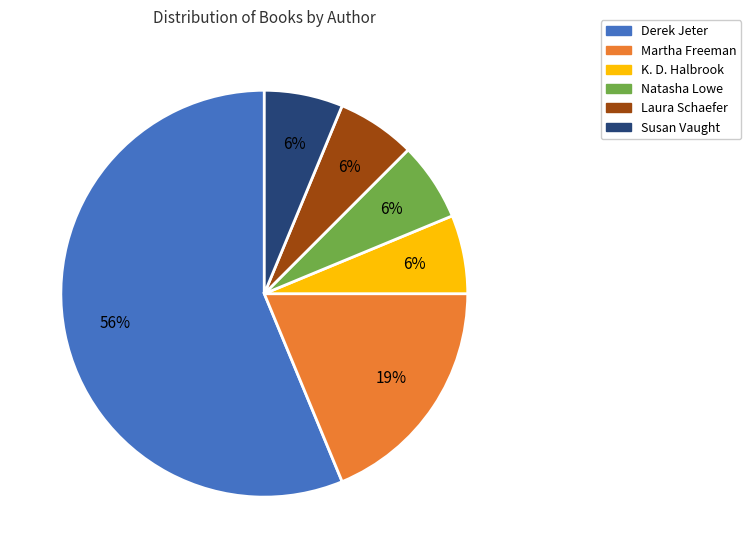

To the nearest percent, what is the average slice percentage?

17%